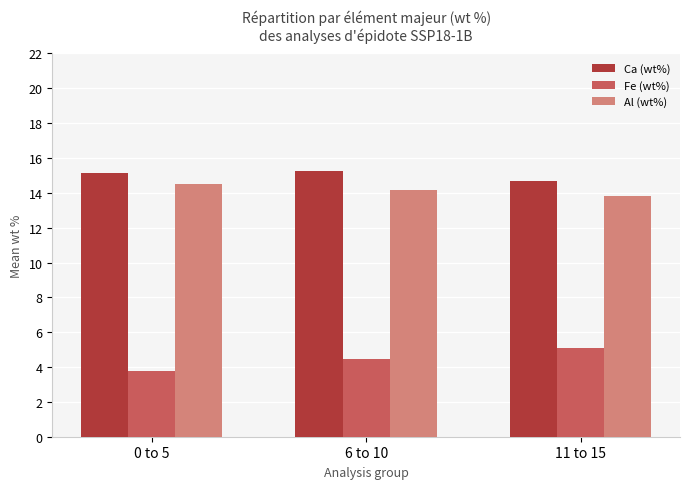

Which series changed the most between 0 to 5 and 6 to 10?

Fe (wt%)